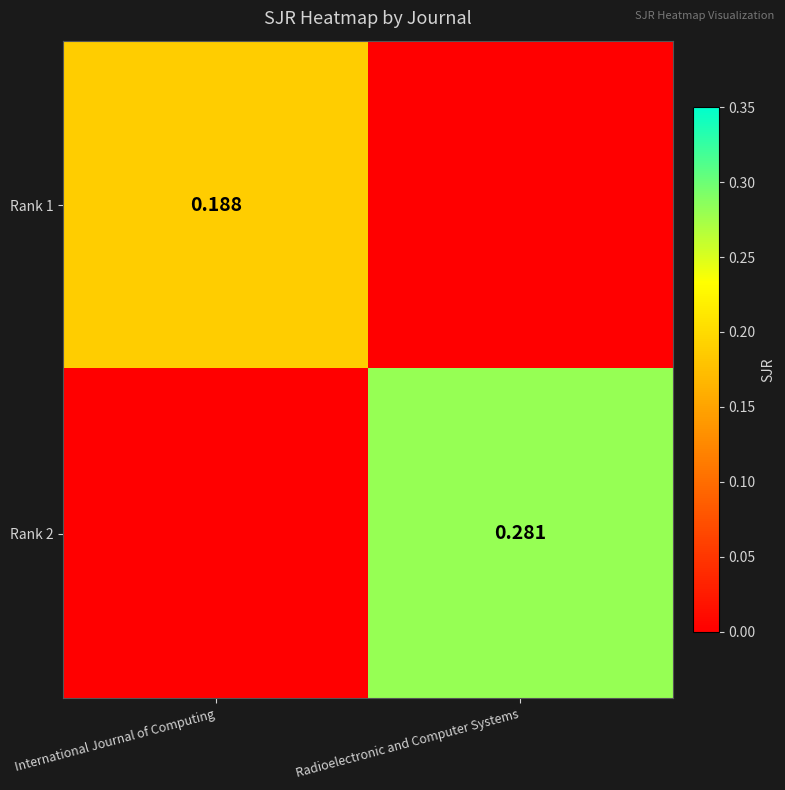

True or false: Rank 2 has a value of 0.5 at Radioelectronic and Computer Systems.

False